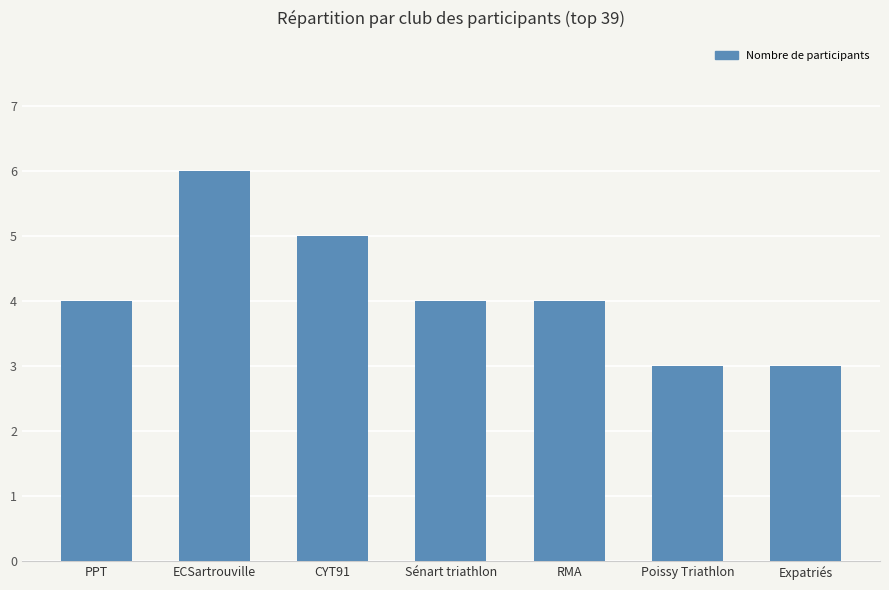

Reading left to right, extract all data points from this chart.

4	6	5	4	4	3	3